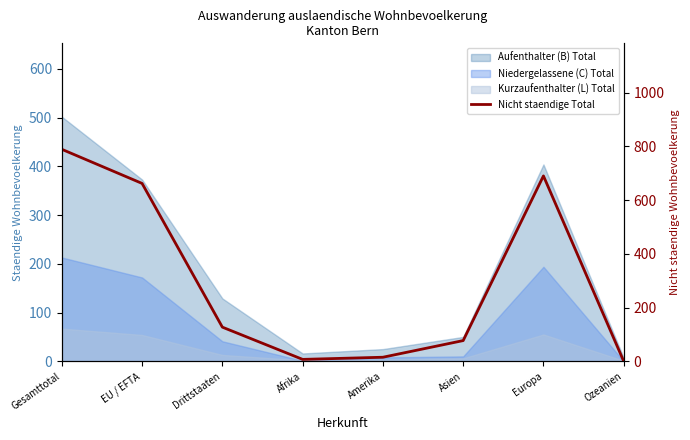

Reading left to right, transcribe all the data shown in this chart.

Gesamttotal=789	EU / EFTA=662	Drittstaaten=127	Afrika=7	Amerika=15	Asien=77	Europa=690	Ozeanien=0